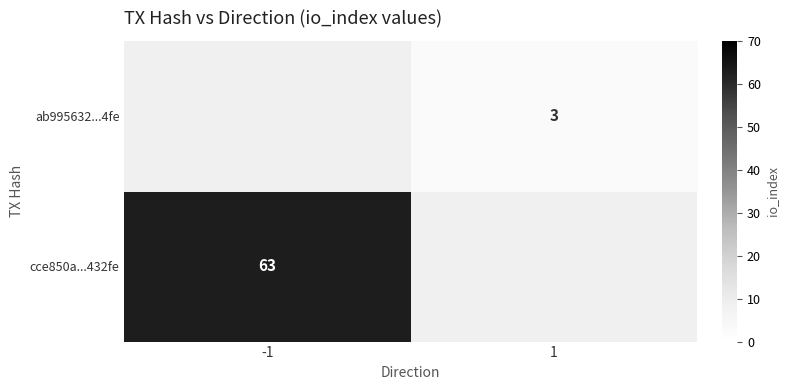

The value of cce850a...432fe at -1 is 63. True or false?

True